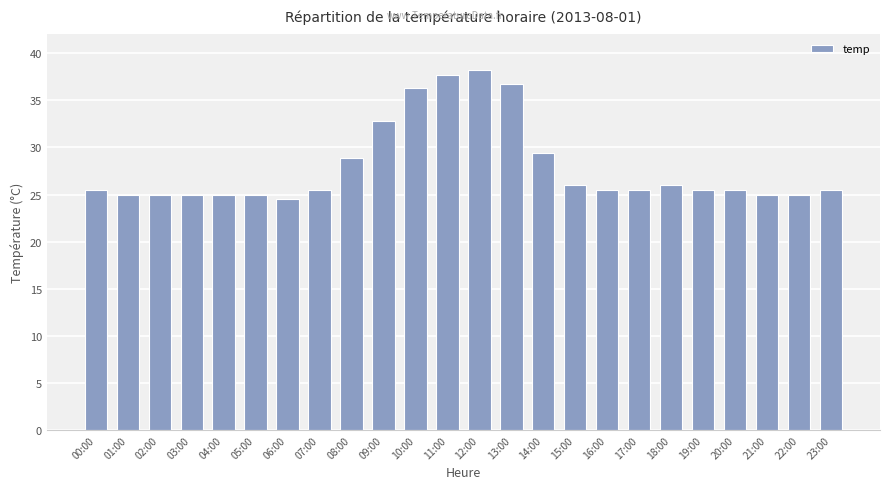

What is the difference between the maximum and minimum values?

13.7